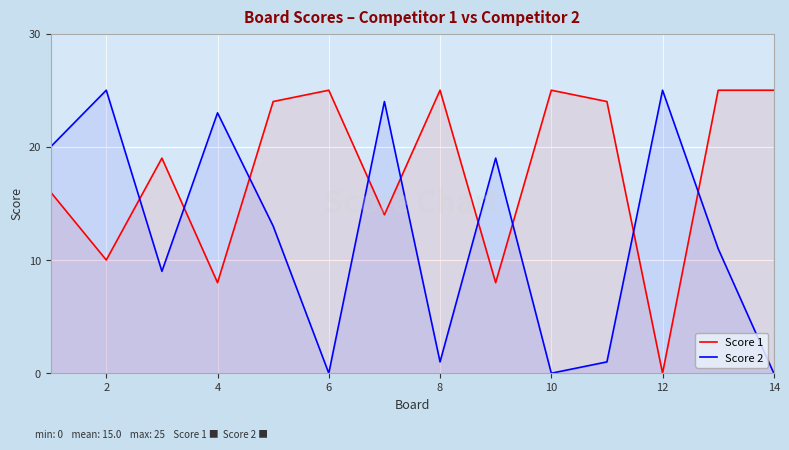

Which series has the widest spread of values?

Score 1